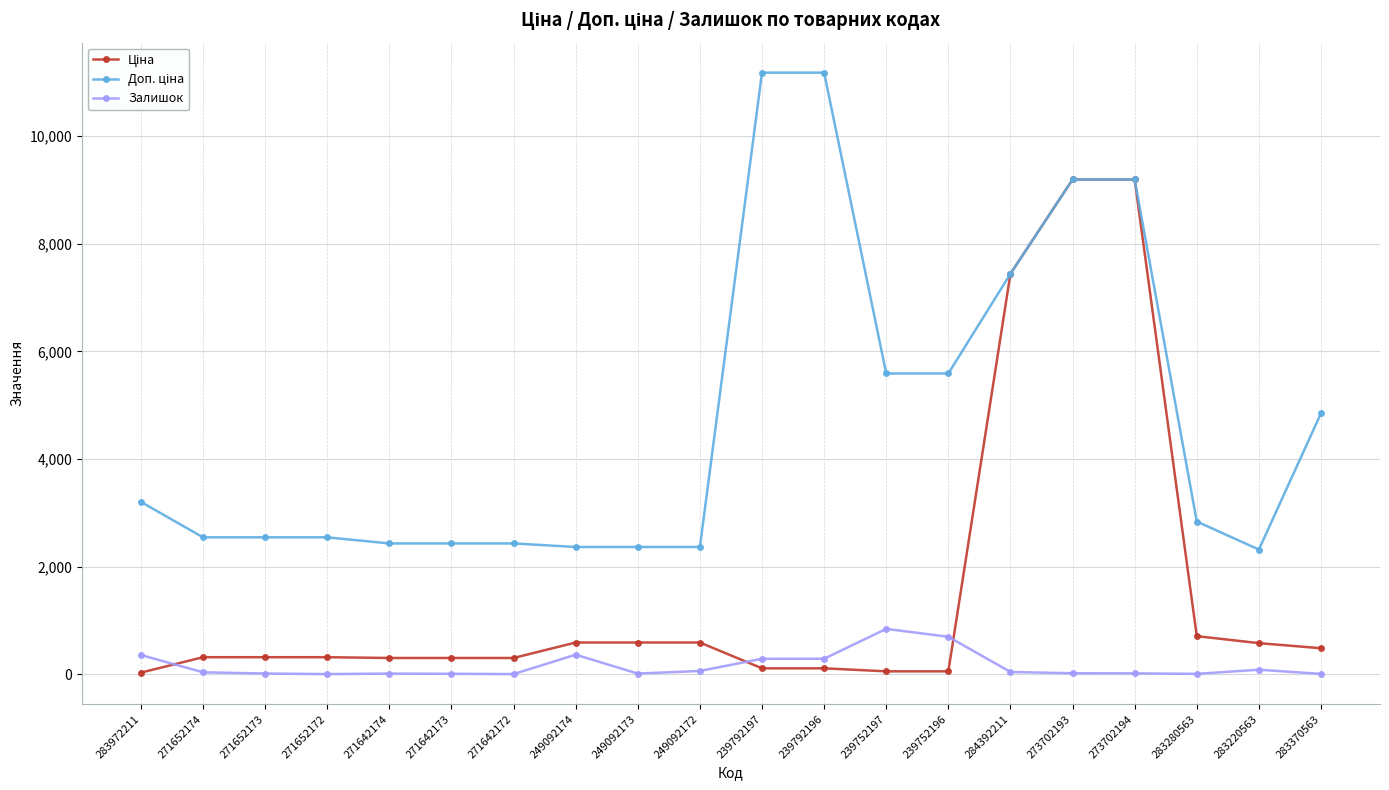

What is the maximum value shown in the chart?

11182.0